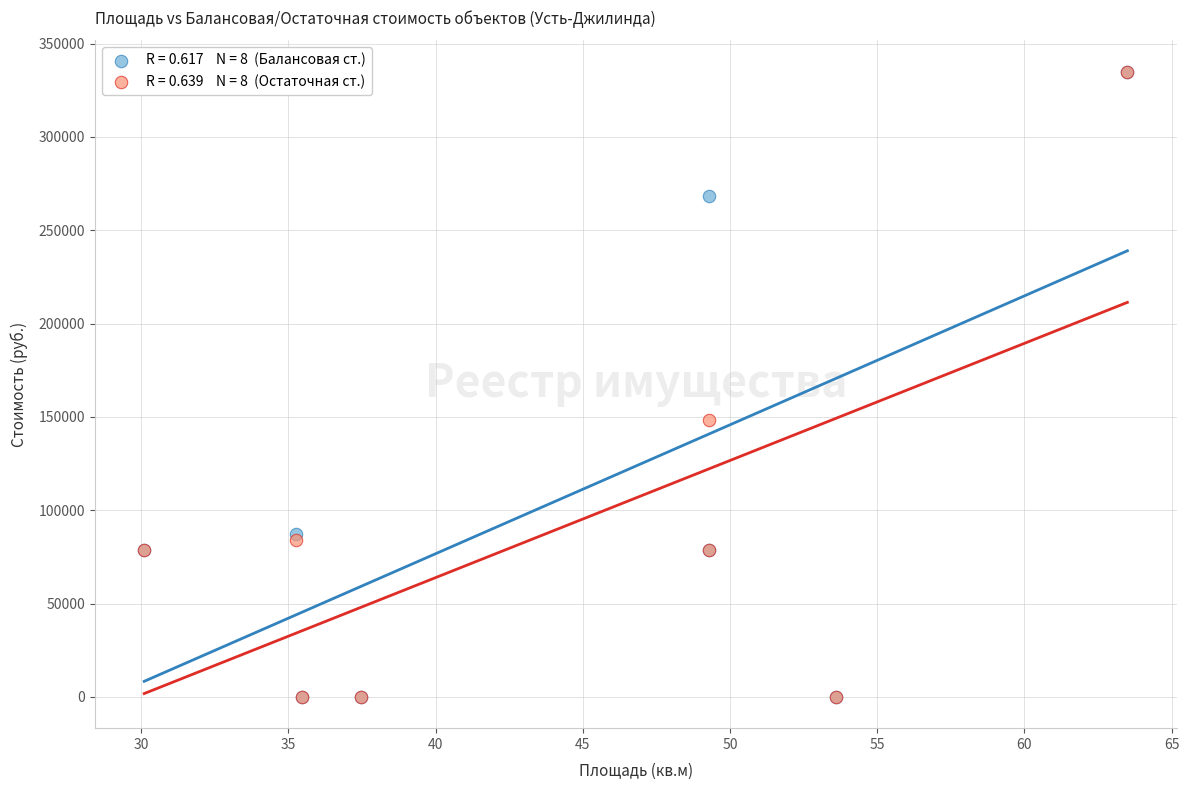

Across all series, what Y value is closest to 167486?

148227.0